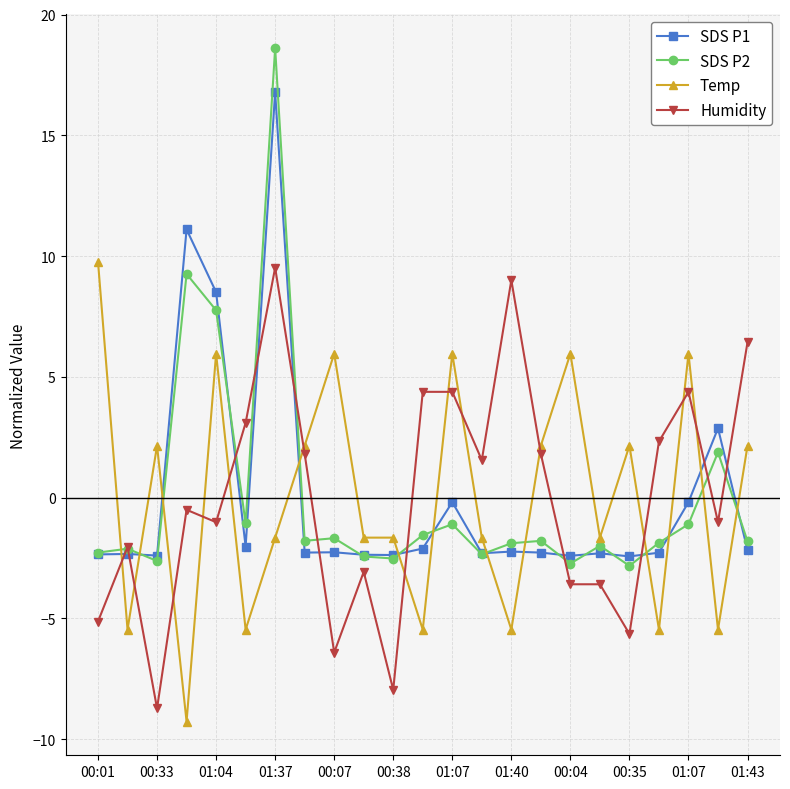

True or false: Temp has more than 2 interior local peaks.

True